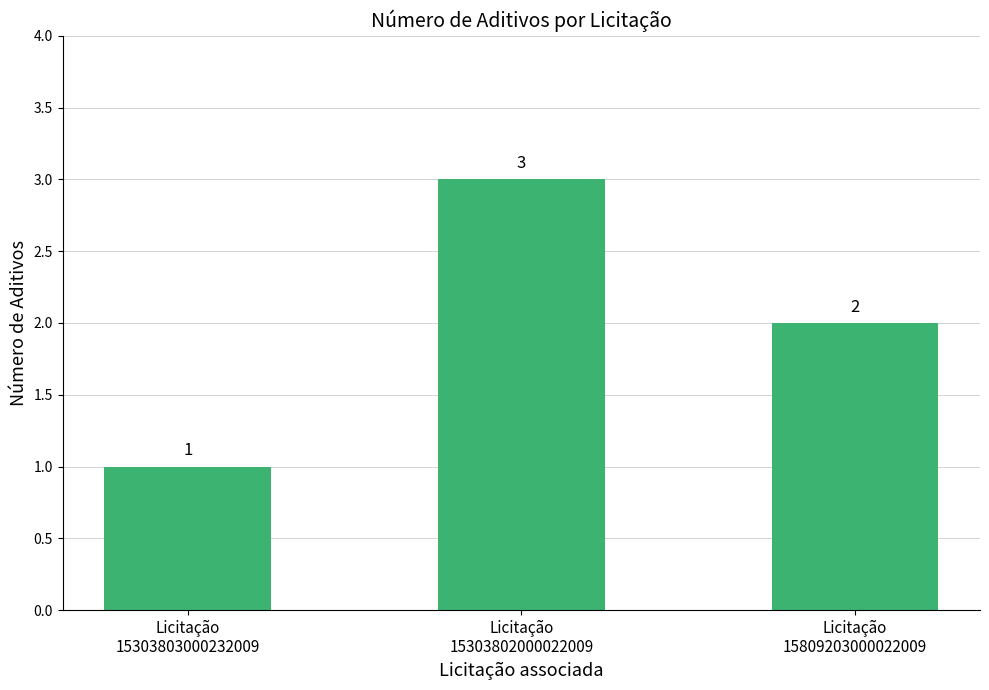

List the labels in order of value, smallest first.

Licitação
15303803000232009, Licitação
15809203000022009, Licitação
15303802000022009